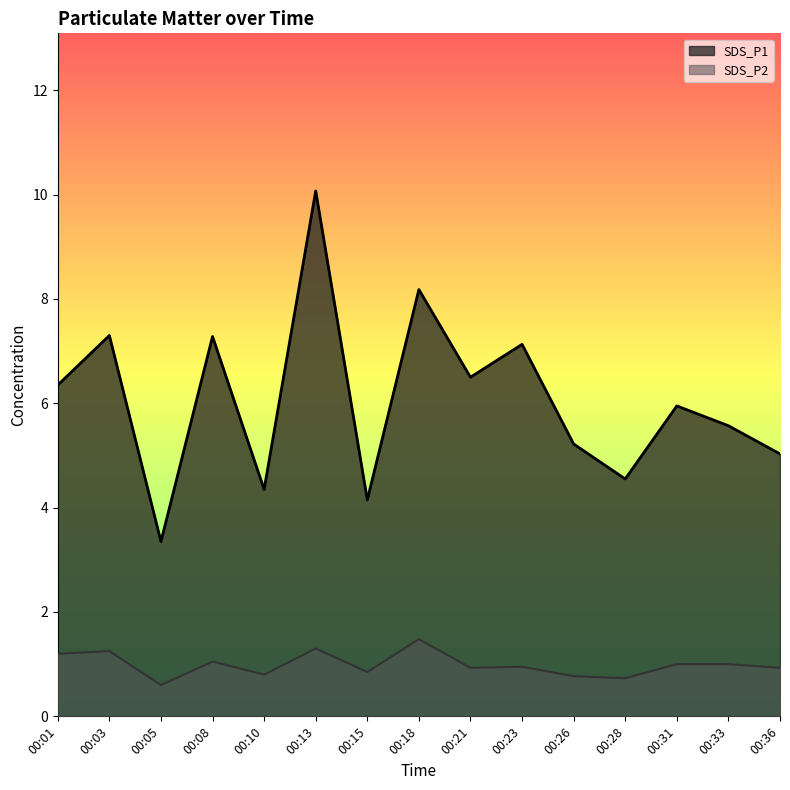

Where is the first local minimum for SDS_P2?

00:05